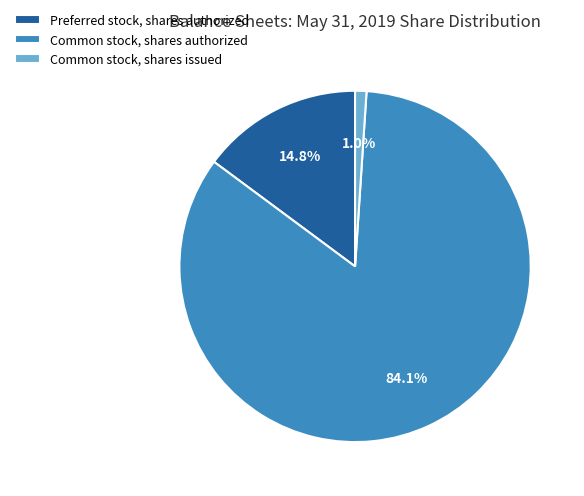

To the nearest percent, what percentage of the pie is Common stock, shares authorized?

84%